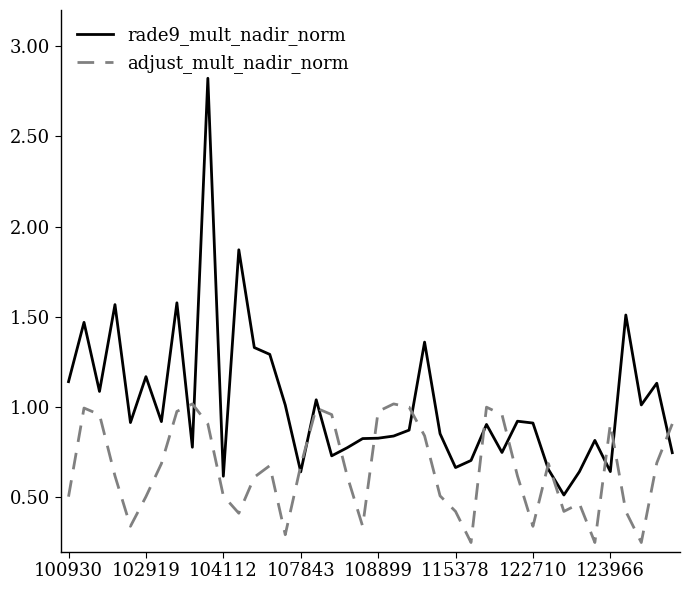

What is the maximum value shown in the chart?

2.8